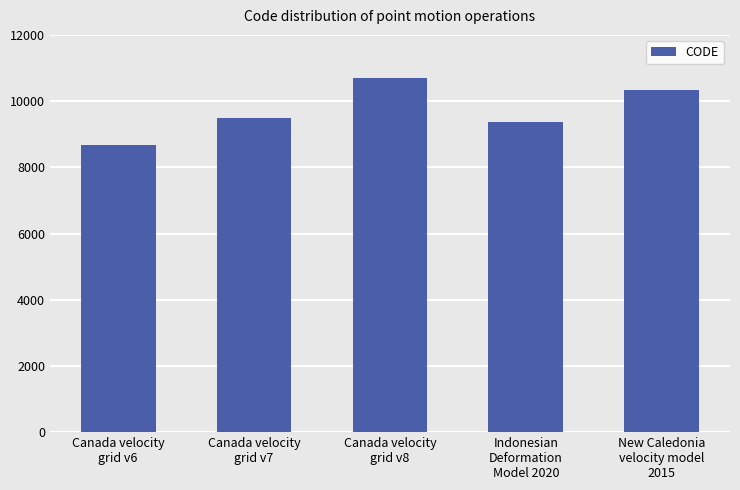

What is the label of the 4th bar from the right?

Canada velocity
grid v7